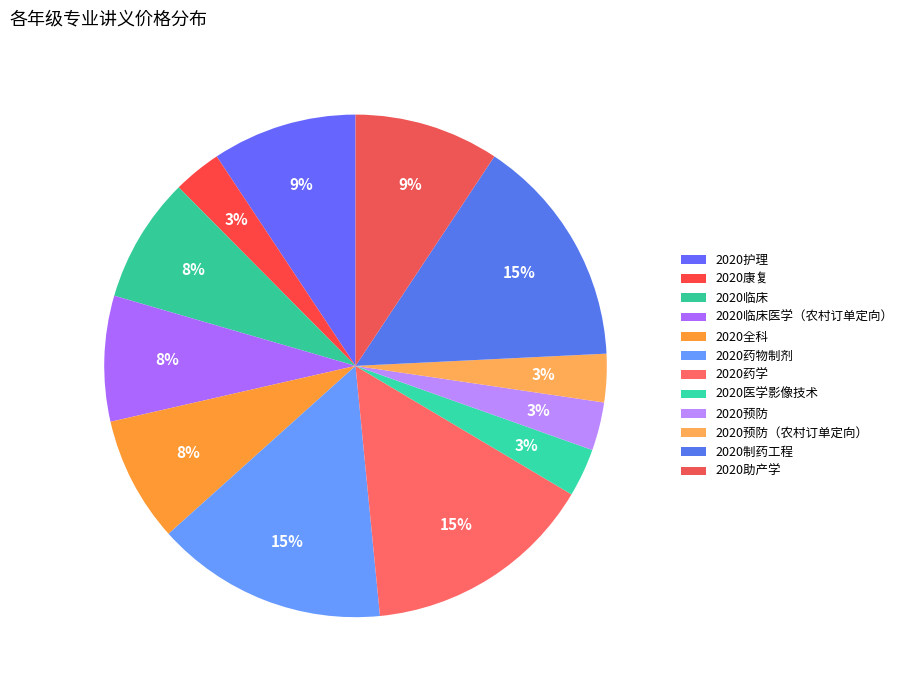

Count the number of slices in the pie.

12